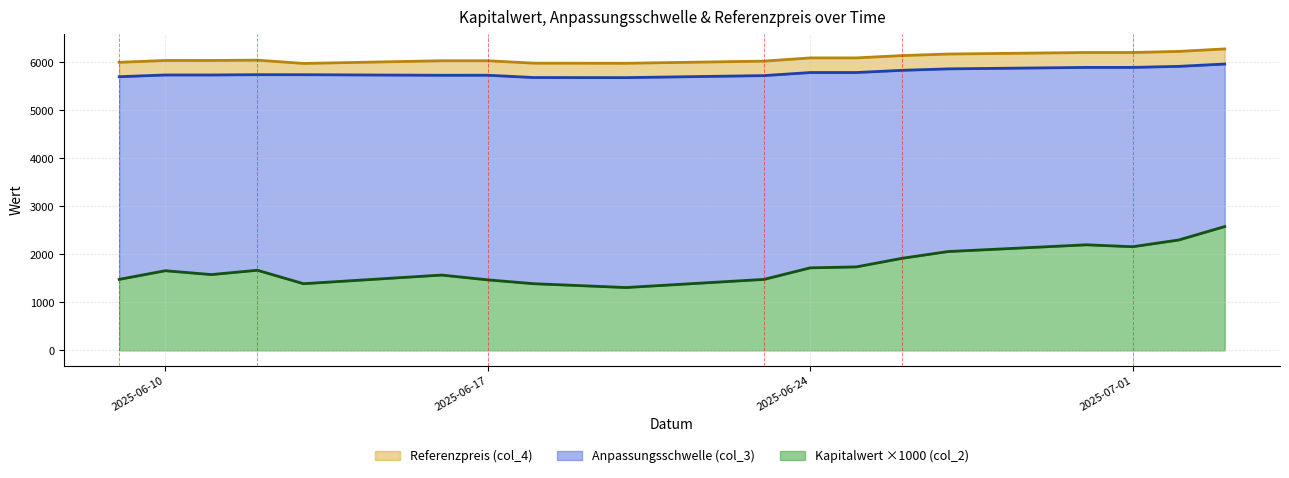

What is the lowest value of the Referenzpreis (col_4) series?

5977.0